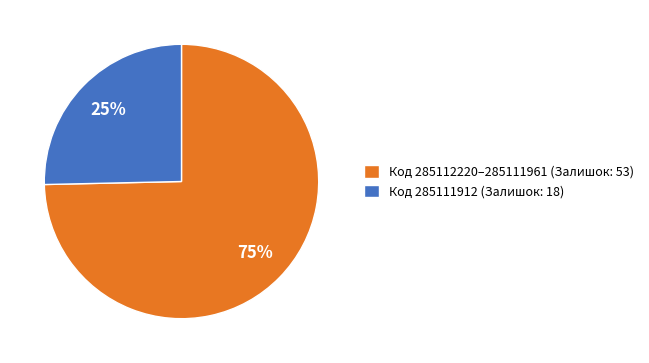

True or false: Код 285111912 (Залишок: 18) accounts for 36% of the total.

False